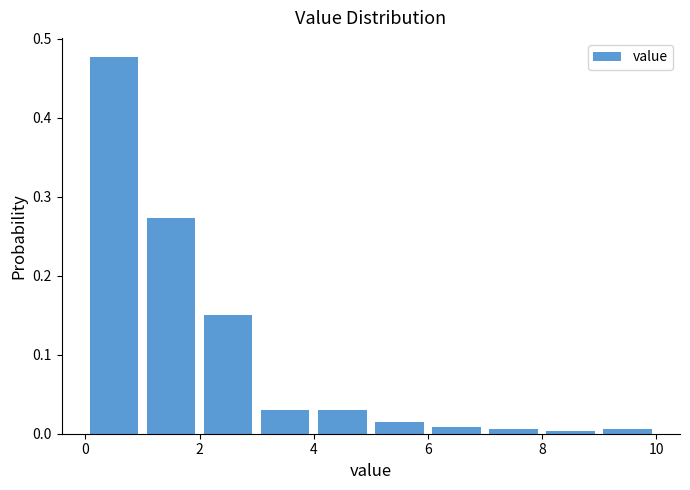

Reading left to right, transcribe this chart: for each bar, give the range it covers on the x-axis and its height. The values are not printed on the chart, so give them approximately, as read against the axis.

0 to 1: 0.48
1 to 2: 0.27
2 to 3: 0.15
3 to 4: 0.03
4 to 5: 0.03
5 to 6: 0.02
6 to 7: under 0.01
7 to 8: under 0.01
8 to 9: under 0.01
9 to 10: under 0.01